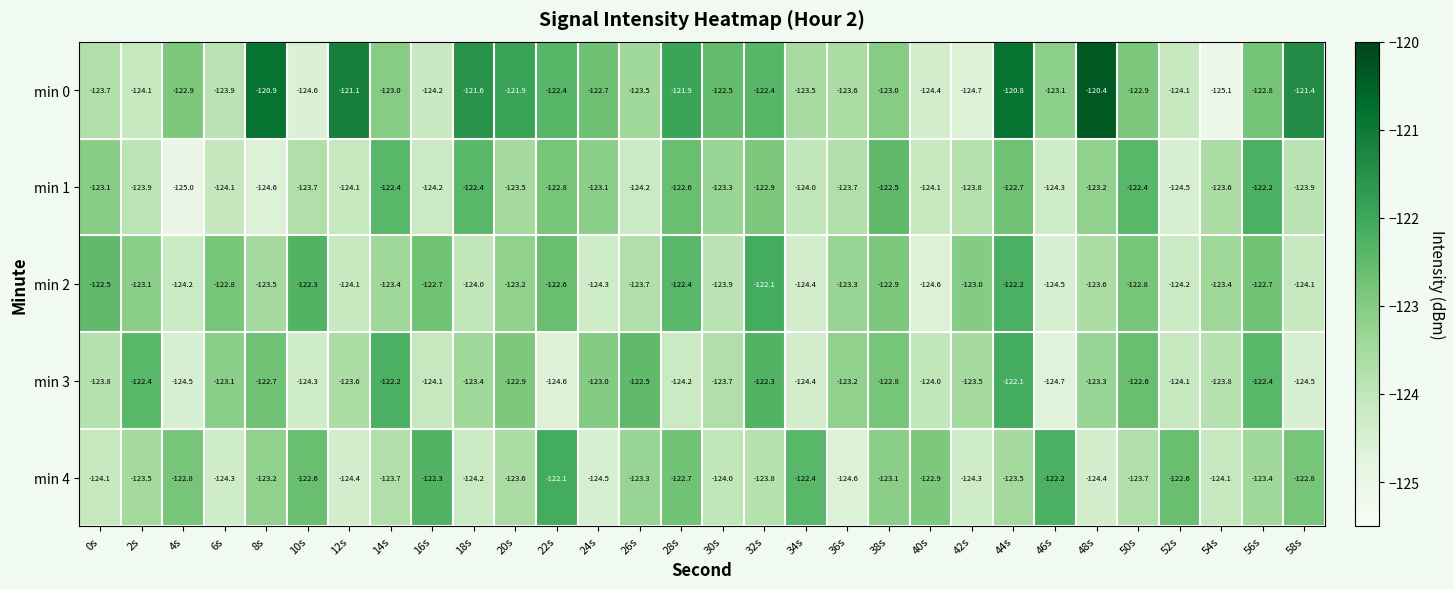

Count the number of categories in the chart.

30